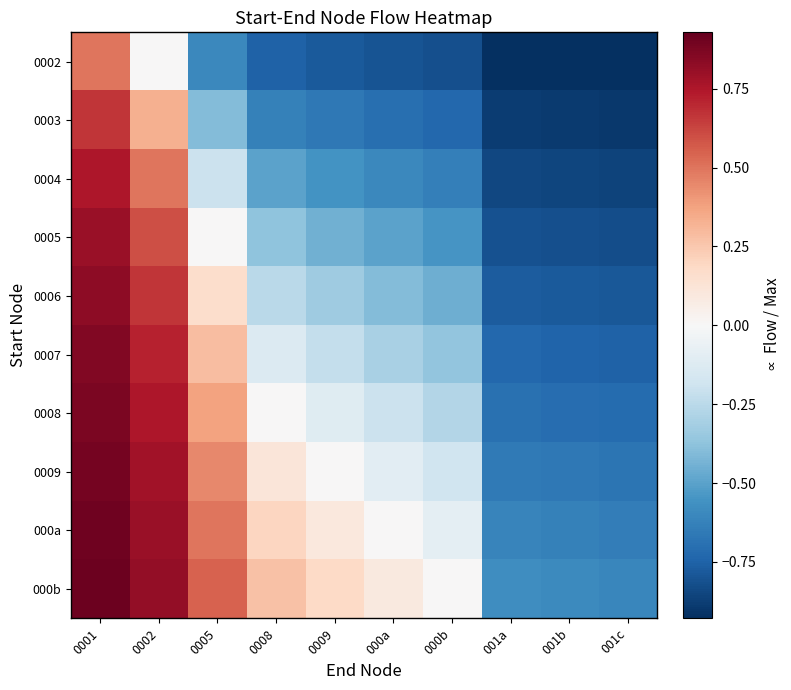

Which category has the highest value across all series?

0001